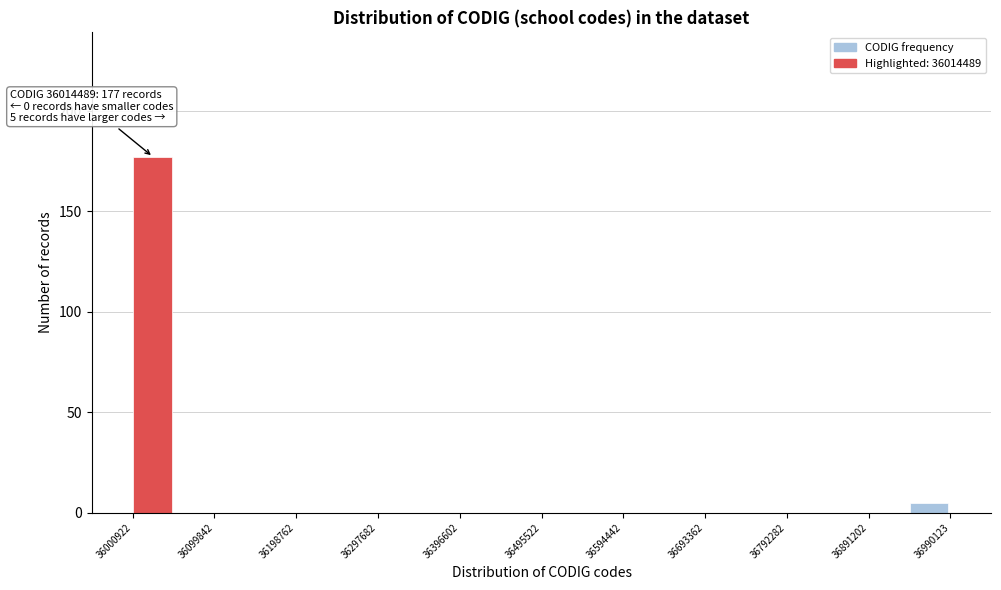

Over which range of the x-axis is the bar tallest?

36000000 to 36050000